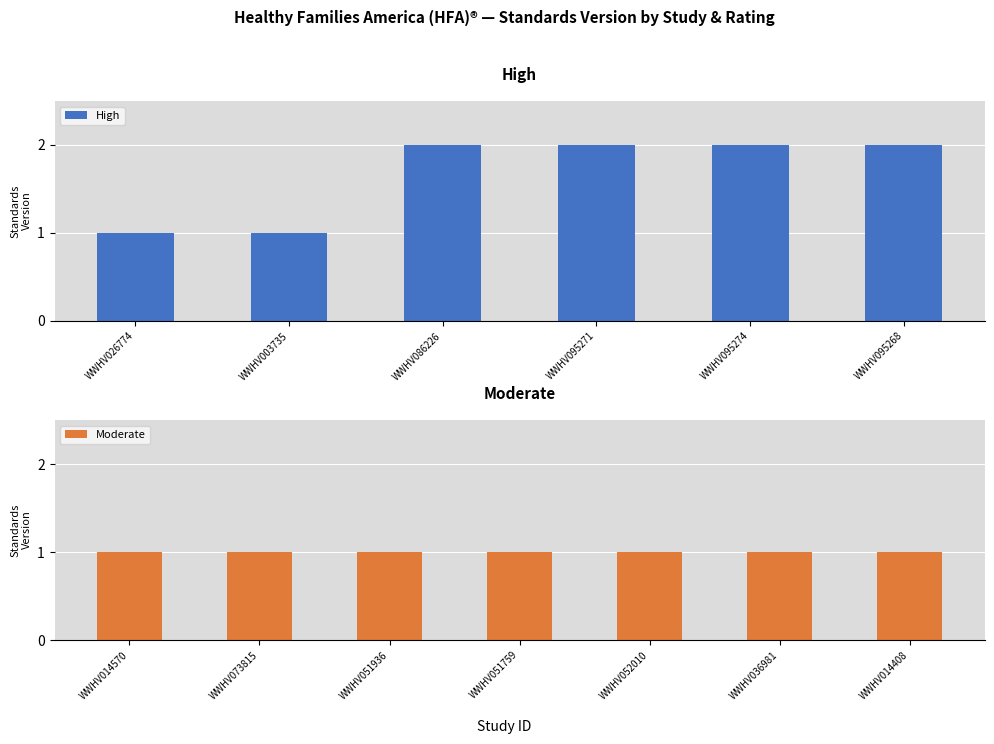

How many positive values does the Moderate series have?

7